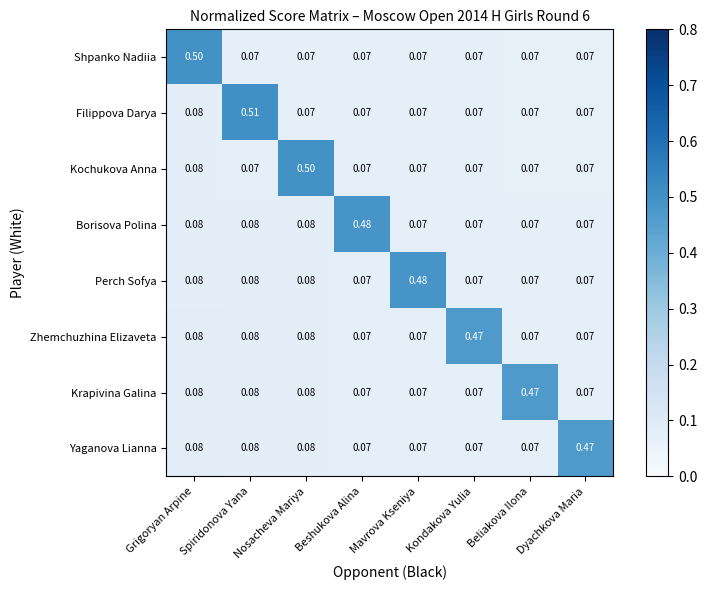

Between Spiridonova Yana and Kondakova Yulia, which series saw the biggest shift?

Filippova Darya